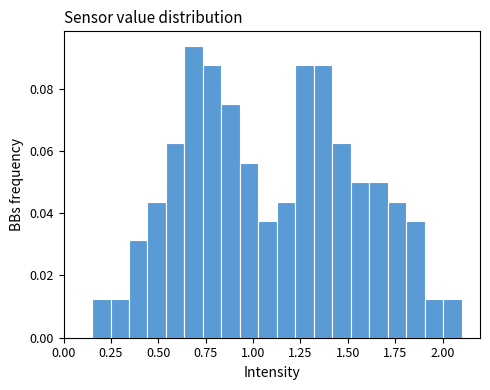

Read against the x-axis, roughly where is the centre of the tallest bar?

0.70